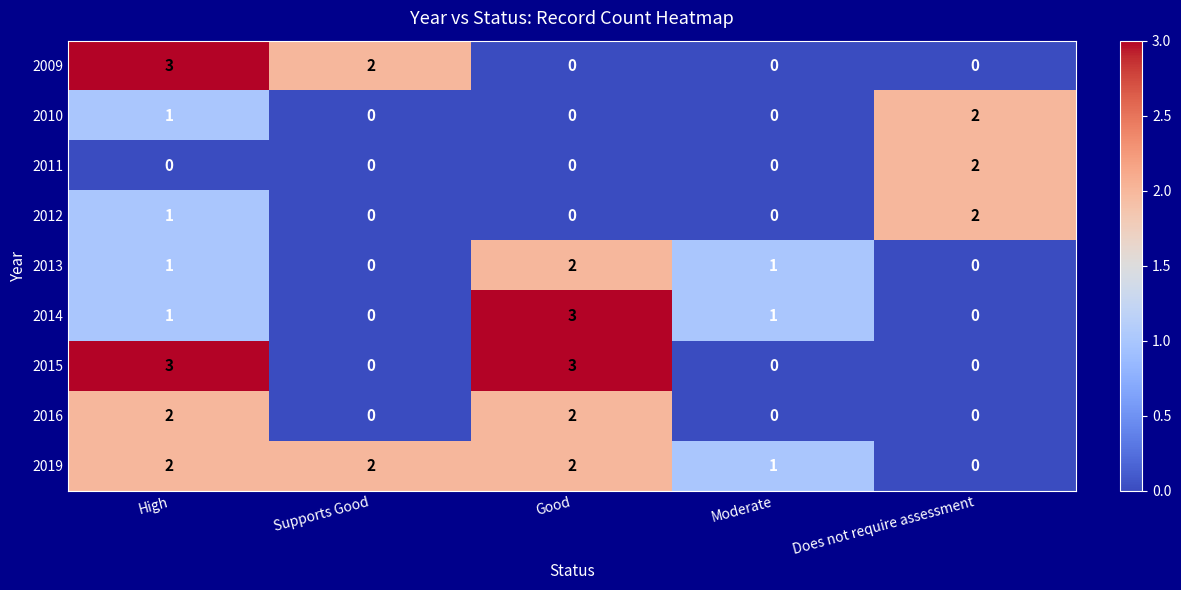

The 2015 series shows 1 at Supports Good. True or false?

False